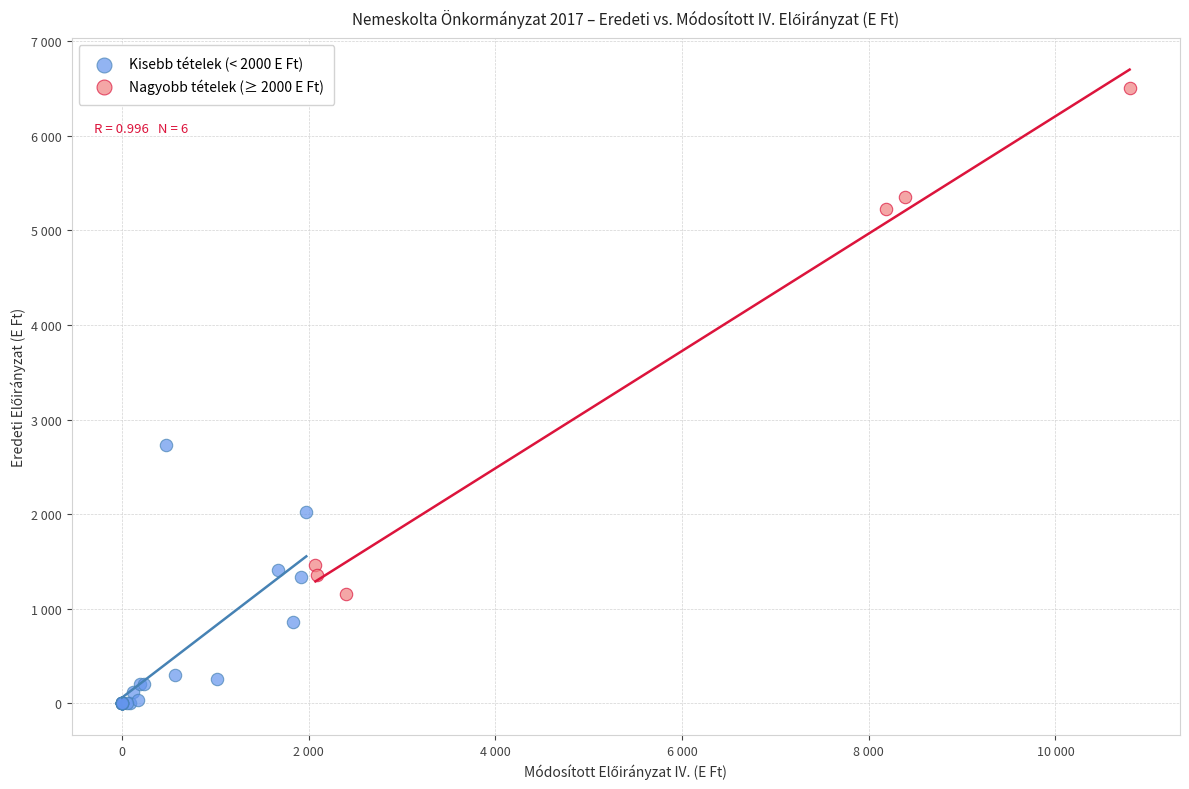

Which series contains the lowest Y value?

Kisebb tételek (< 2000 E Ft)